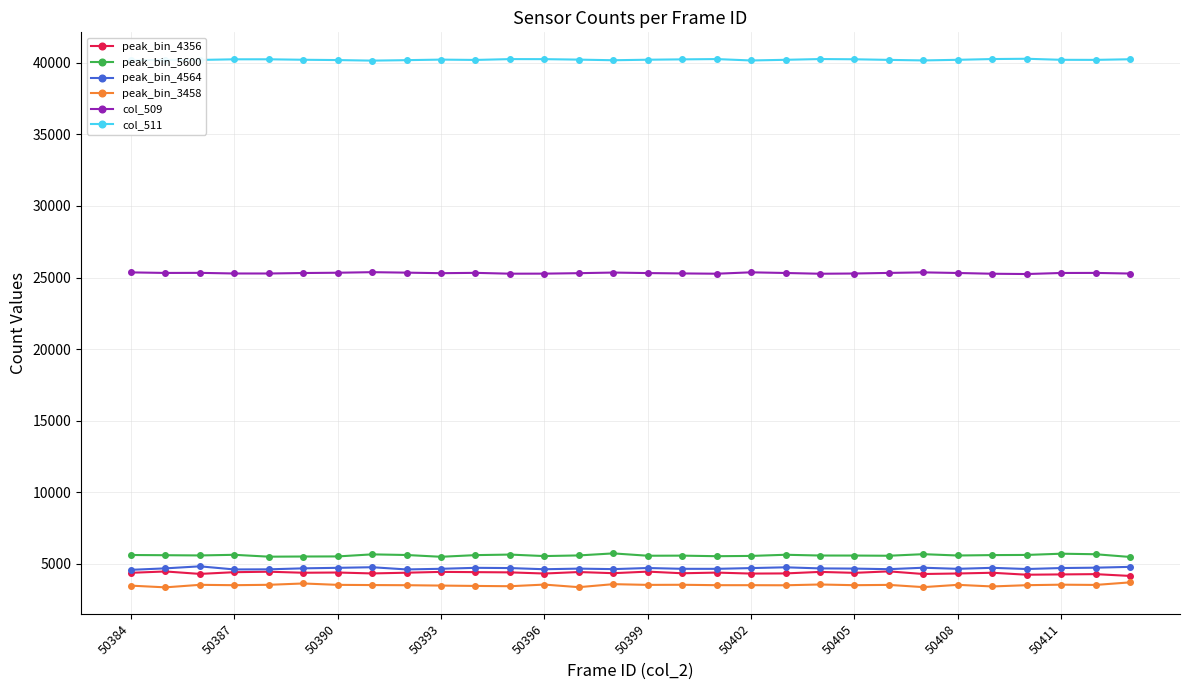

What is the minimum value shown in the chart?

3339